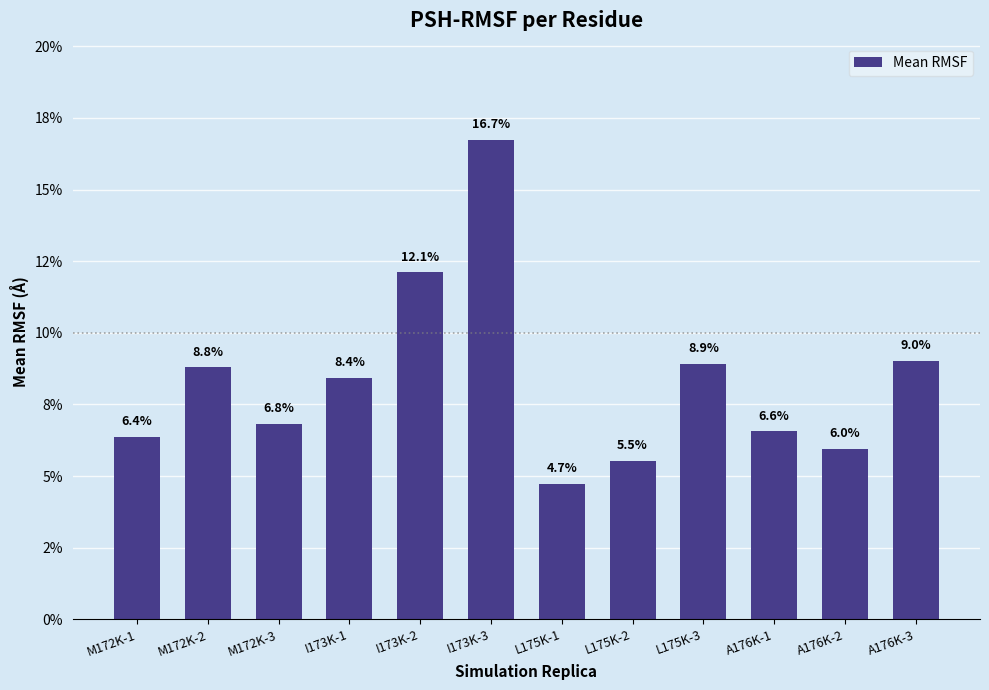

Rank the categories by value from highest to lowest.

I173K-3, I173K-2, A176K-3, L175K-3, M172K-2, I173K-1, M172K-3, A176K-1, M172K-1, A176K-2, L175K-2, L175K-1